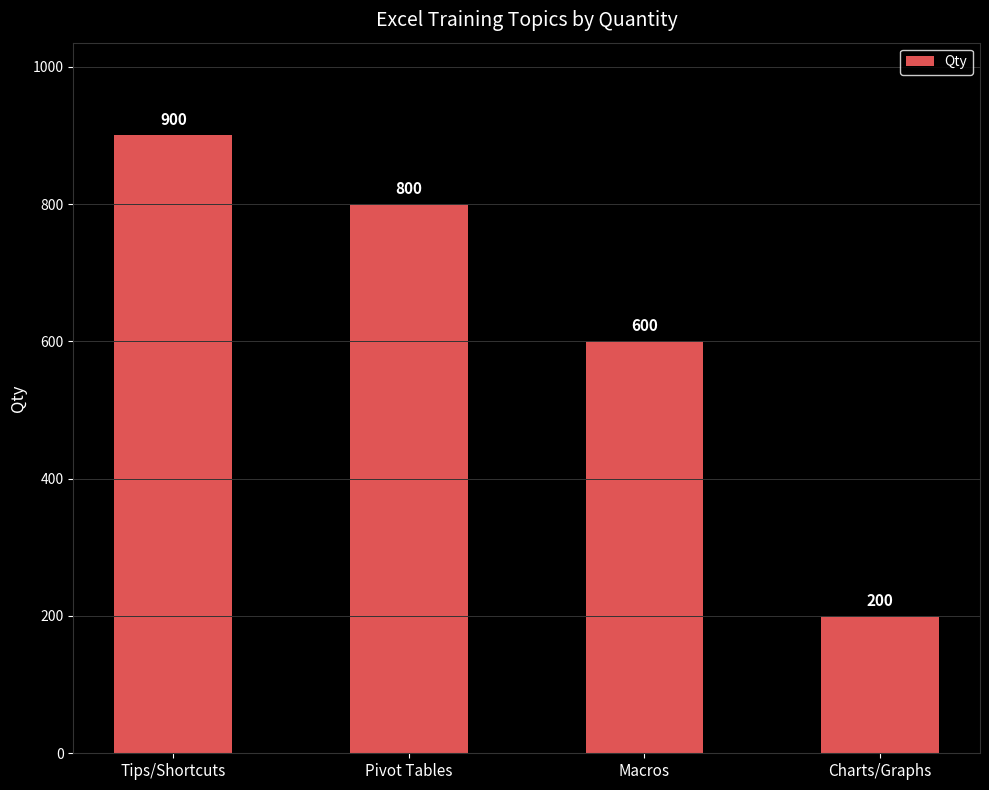

At which category does the chart reach its minimum across all series?

Charts/Graphs